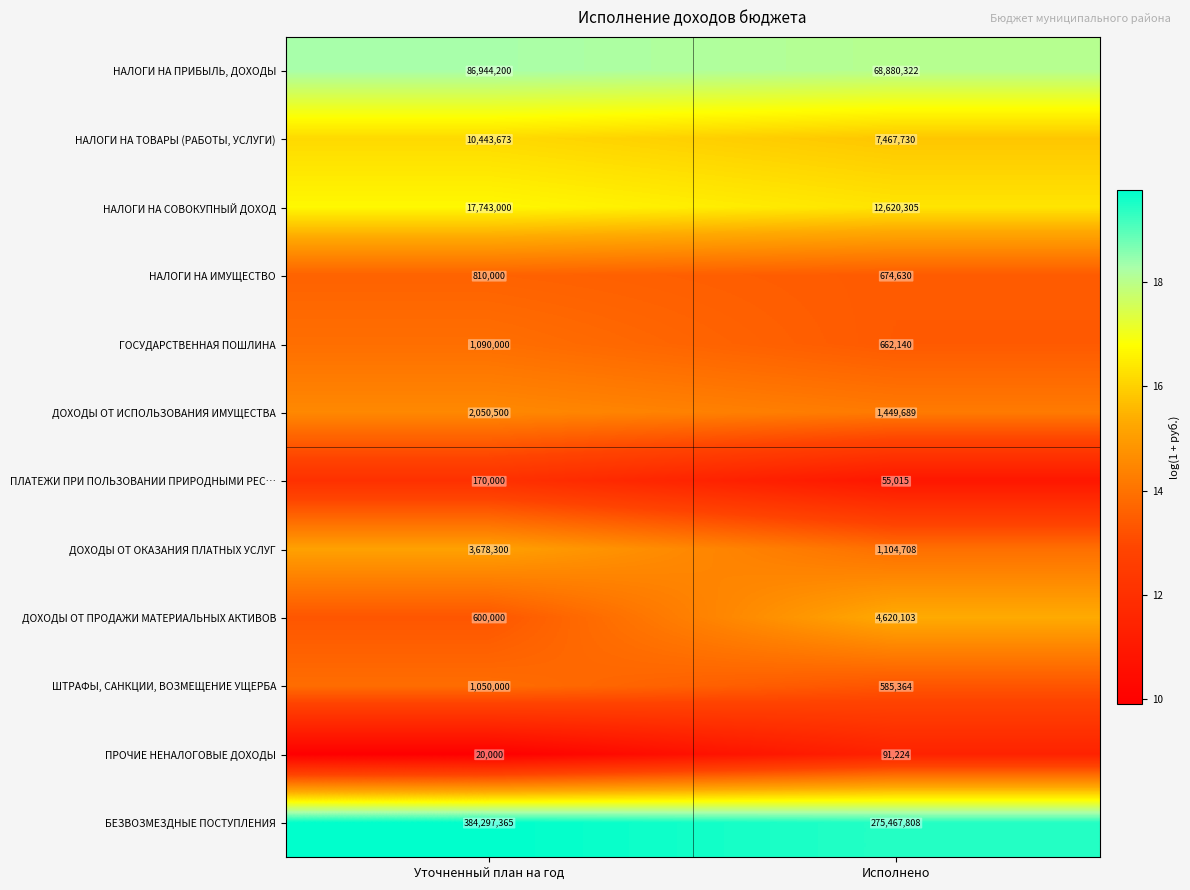

Between Уточненный план на год and Исполнено, which series saw the biggest shift?

БЕЗВОЗМЕЗДНЫЕ ПОСТУПЛЕНИЯ